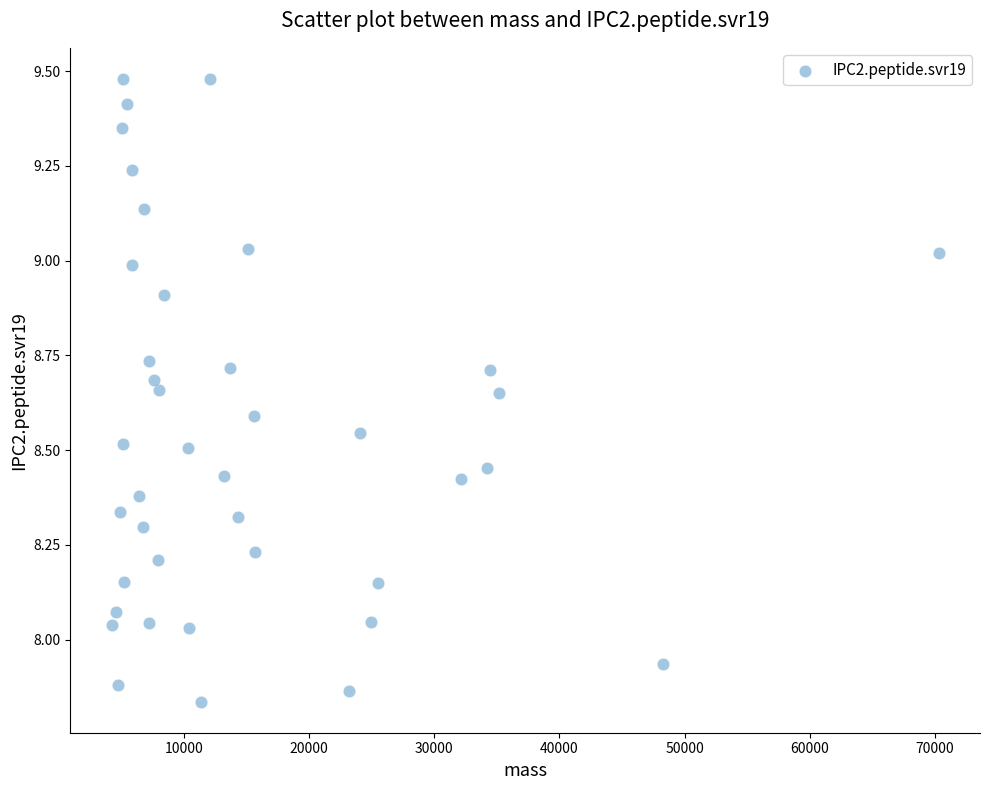

What is the range of Y values (max minus min)?

1.6